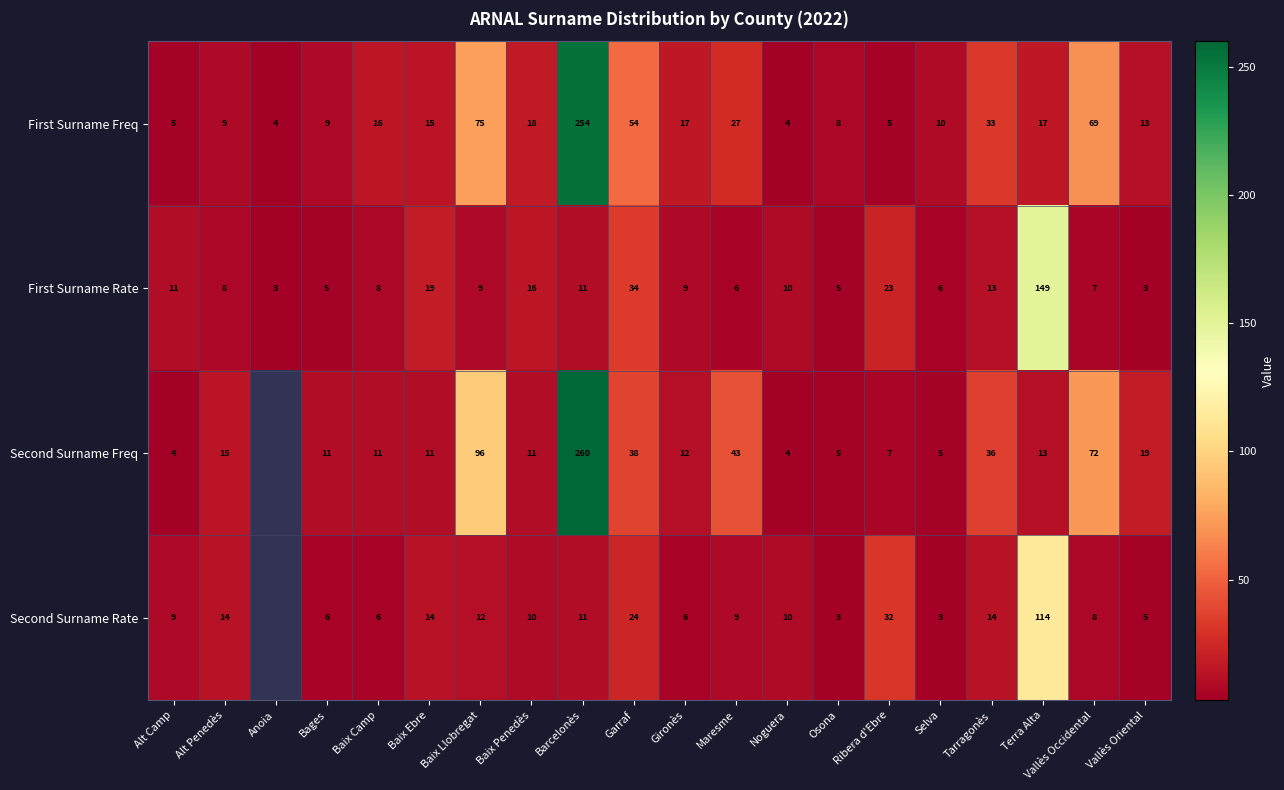

Is it true that Second Surname Freq equals 1.2 at Osona?

False